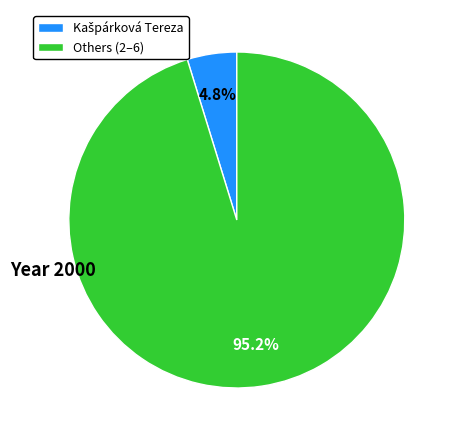

Does any single category account for the majority?

Yes